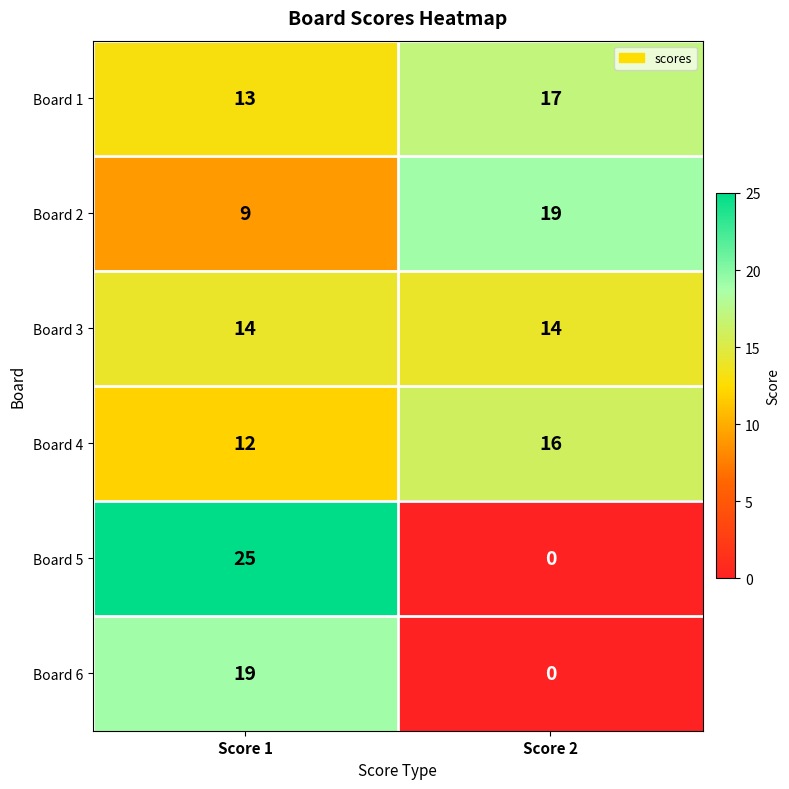

What is the sum of the Board 6 values at Score 2 and Score 1?

19